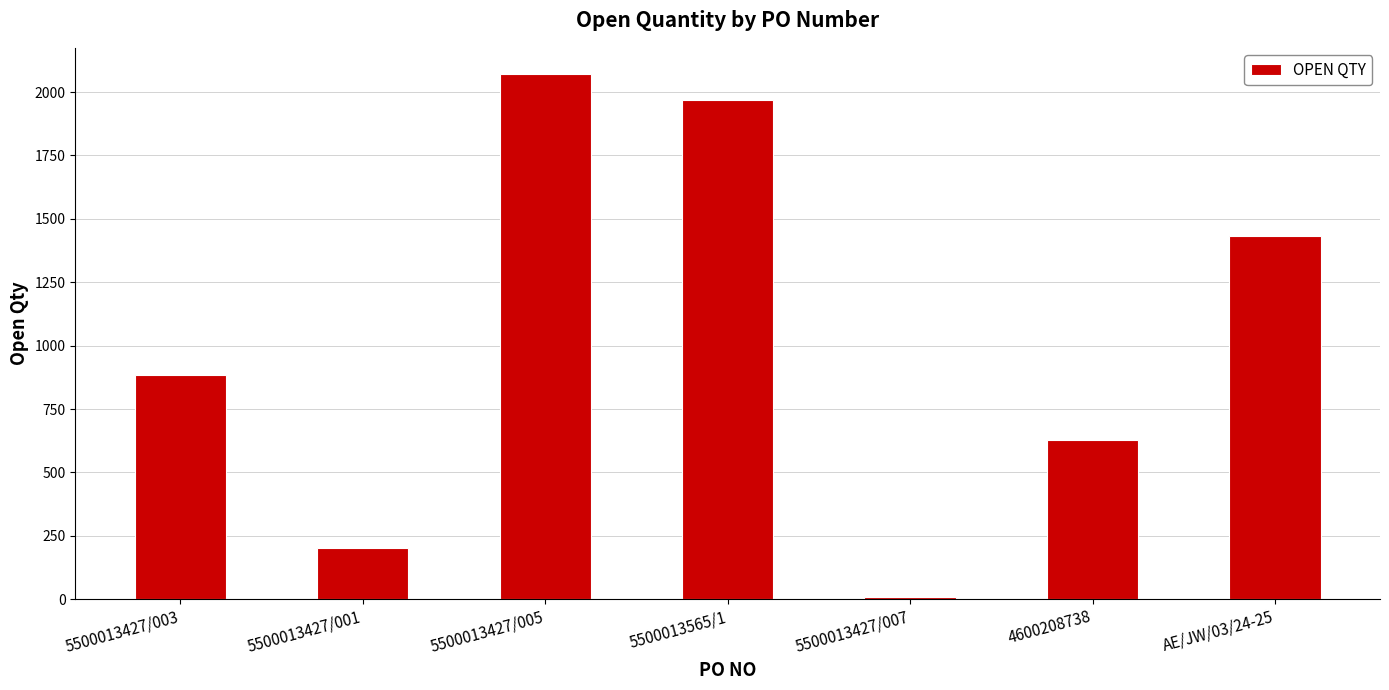

What is the maximum value shown in the chart?

2071